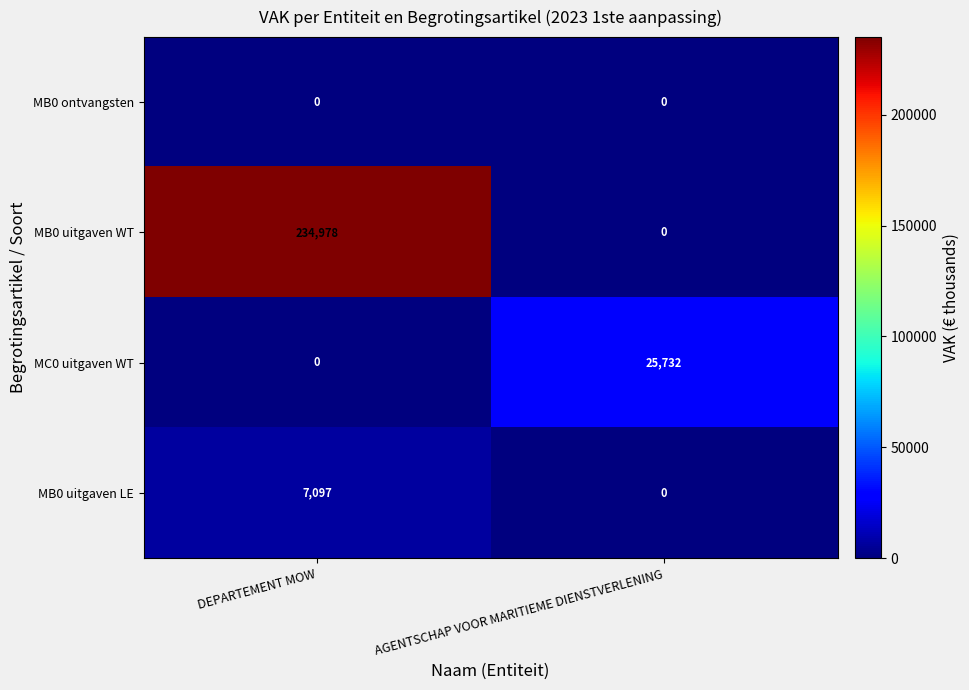

How many series are shown in this chart?

4